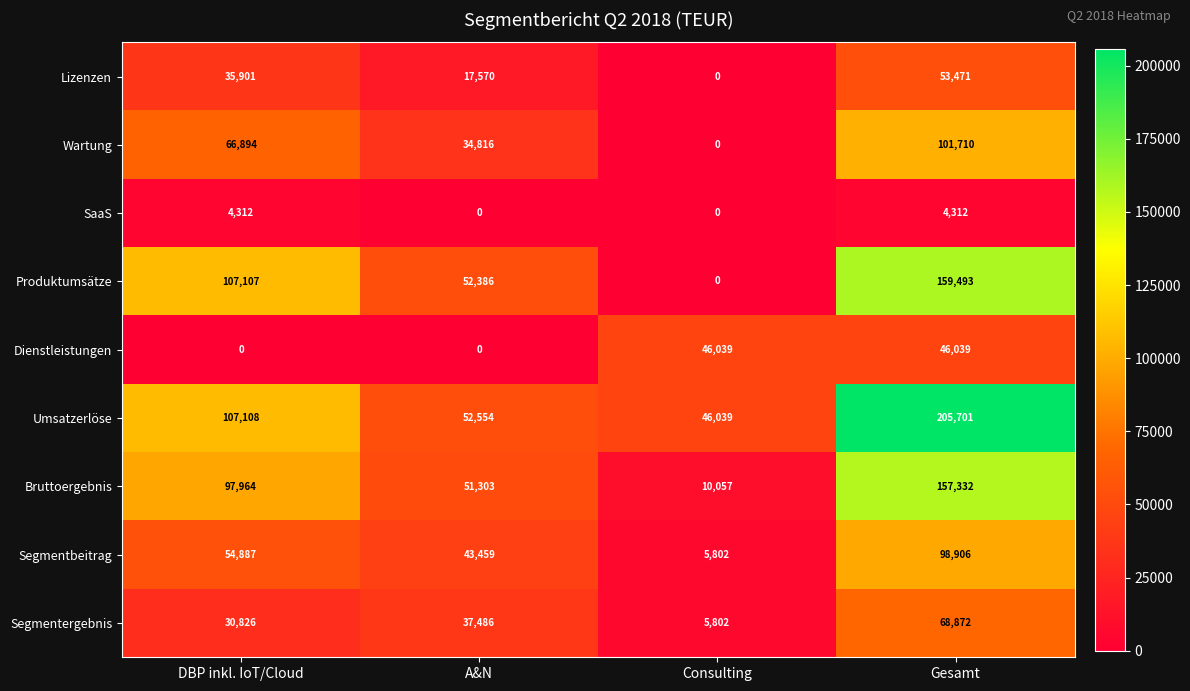

Is it true that Wartung equals 34816 at A&N?

True